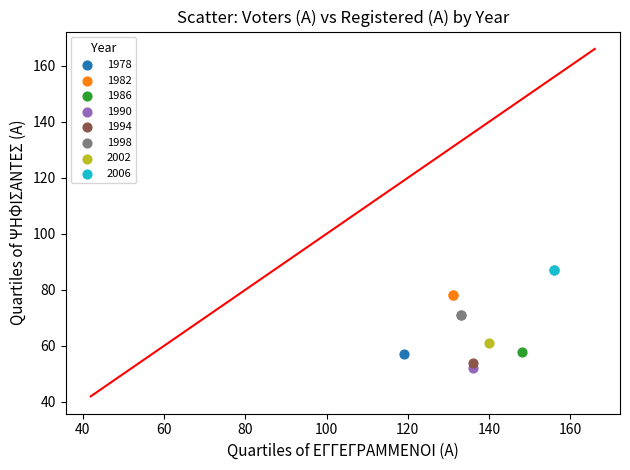

Which series reaches the maximum Y coordinate?

2006